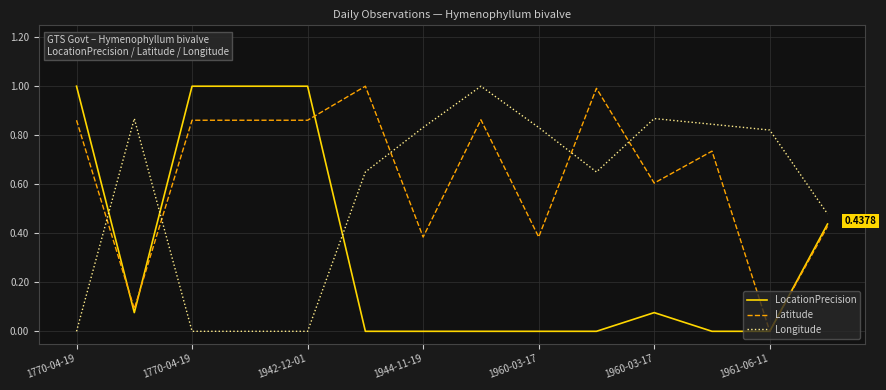

Which series has the largest total across all categories?

Latitude